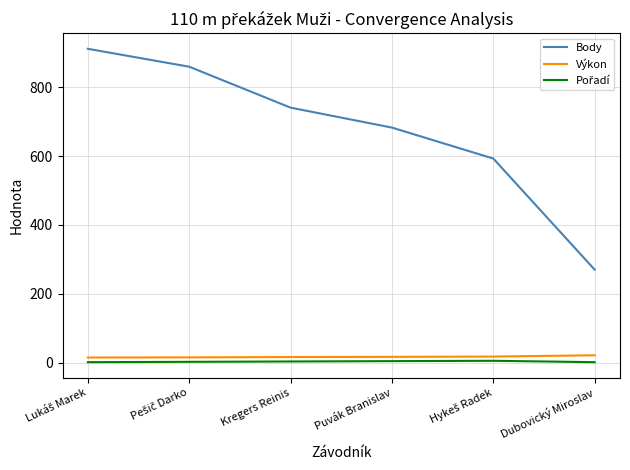

True or false: Výkon and Body cross at least once.

False